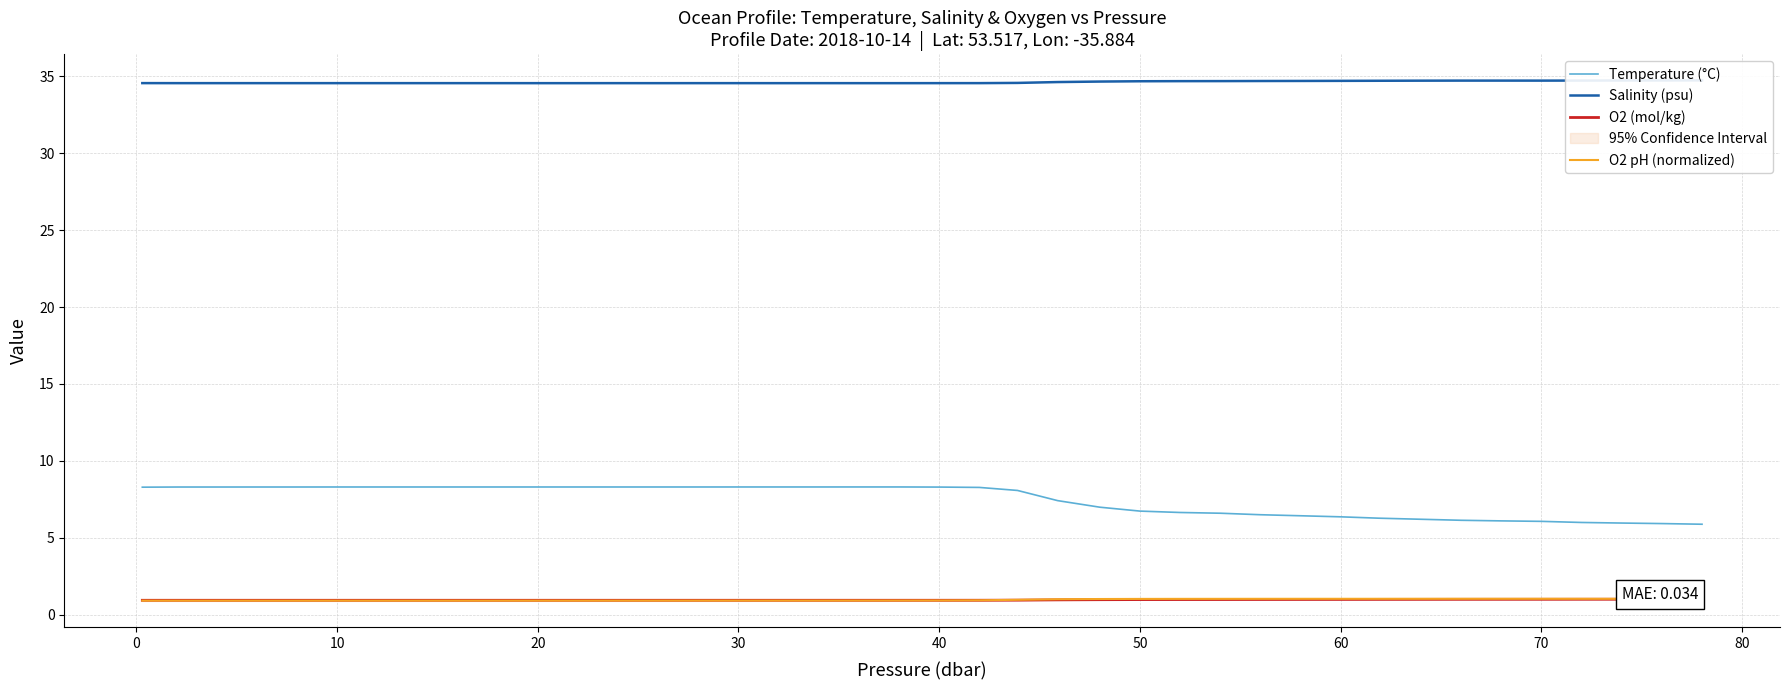

Is the value of O2 (mol/kg) at 30 greater than the value of Temperature (°C) at 20?

No